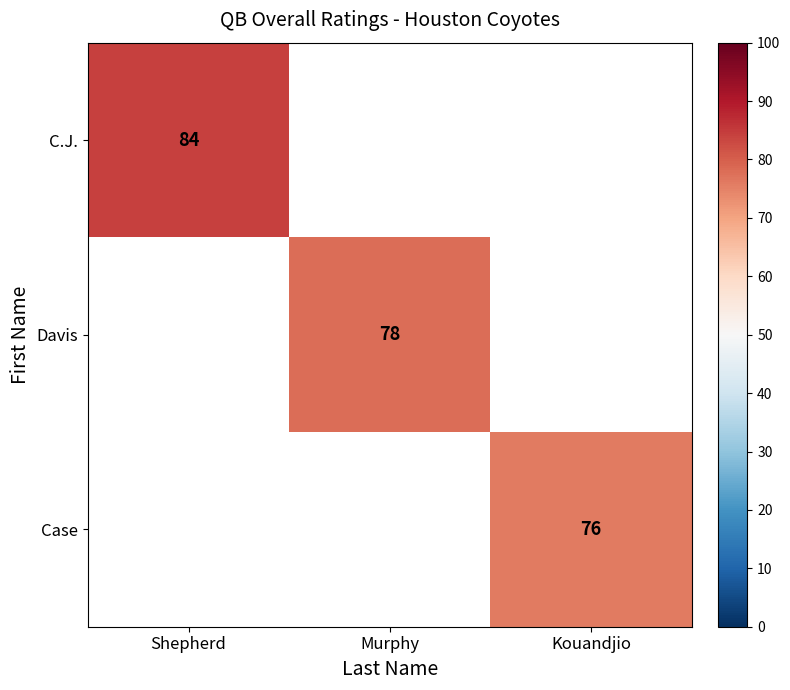

Is it true that Case equals 115 at Kouandjio?

False